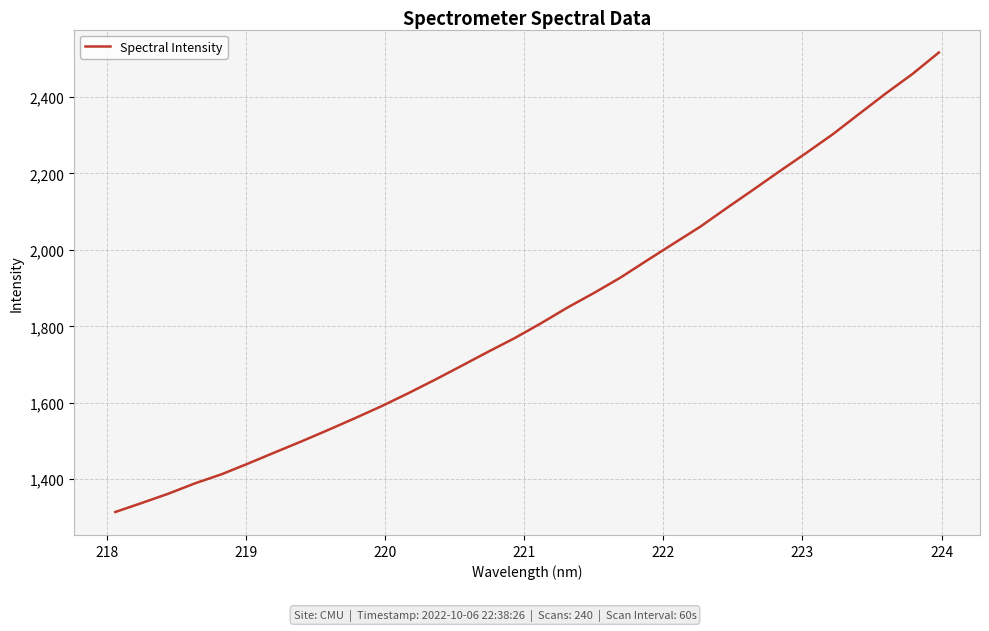

What is the difference between the maximum and minimum values?

1202.3